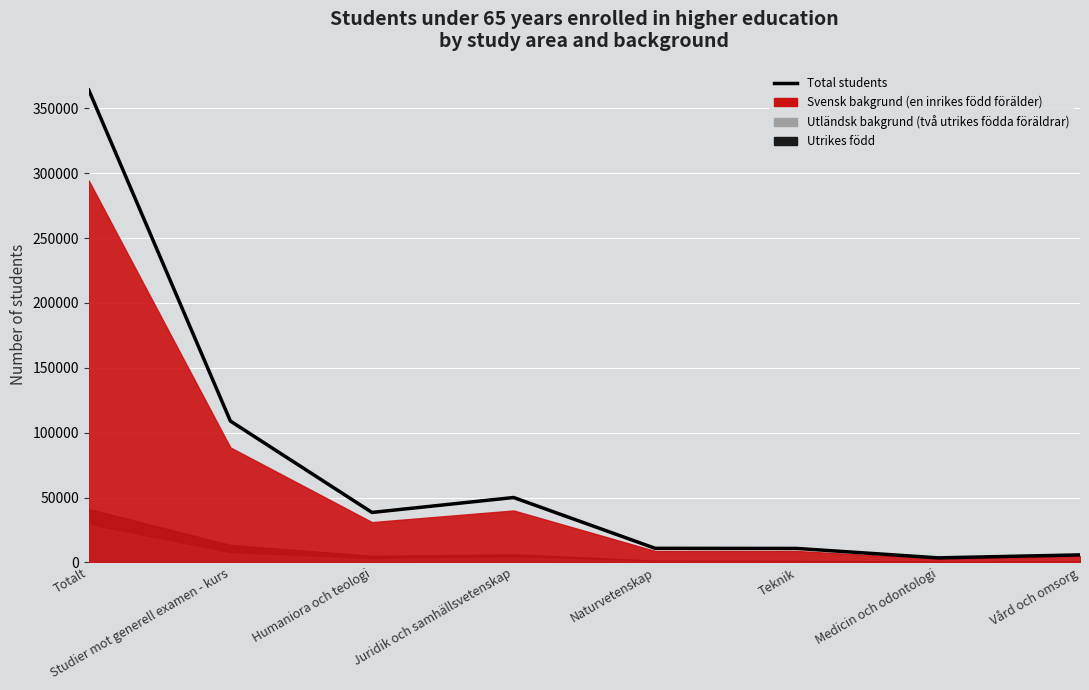

Which label corresponds to the smallest value in the chart?

Medicin och odontologi